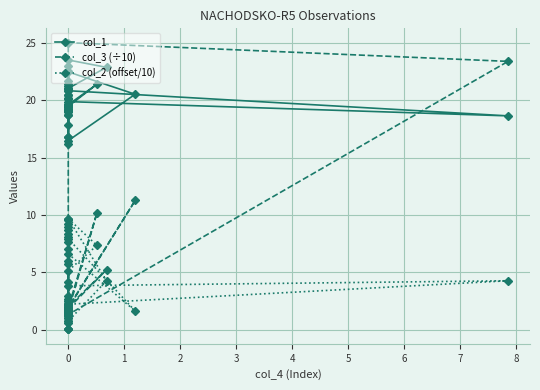

Is this an area chart (filled region under the line)?

No